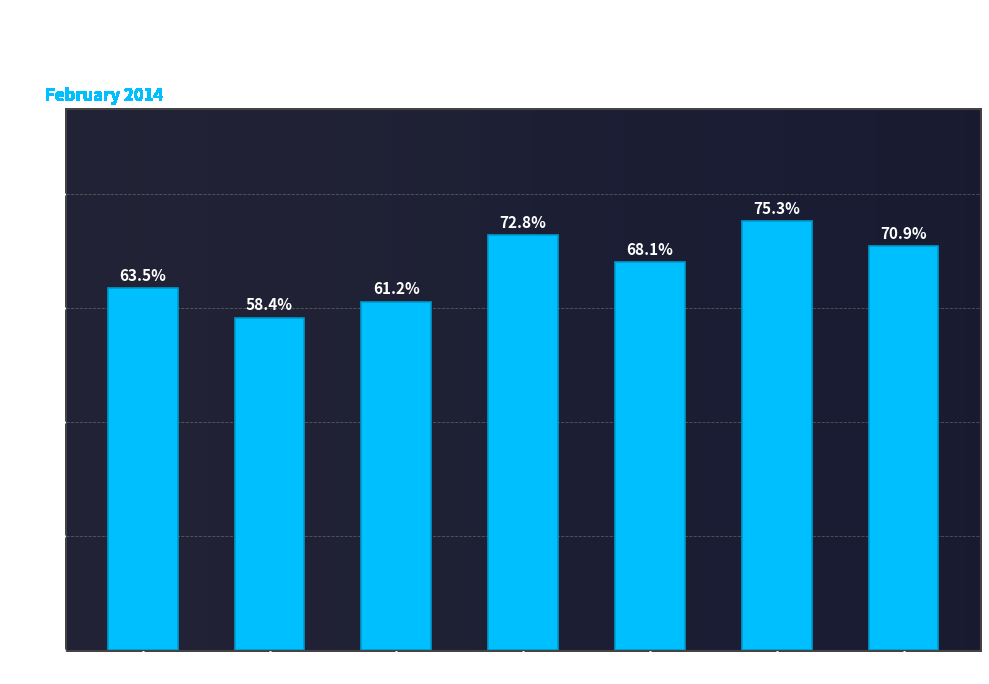

Reading left to right, extract all data points from this chart.

Feb 01=63.5	Feb 02=58.4	Feb 03=61.2	Feb 04=72.8	Feb 05=68.1	Feb 06=75.3	Feb 07=70.9